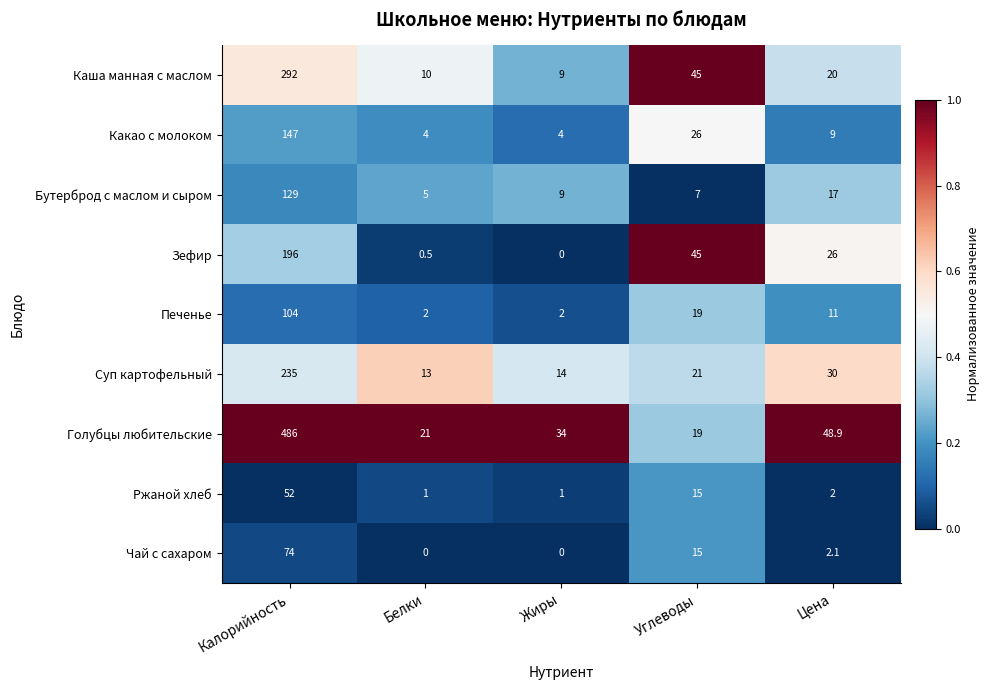

At which category does the chart reach its peak across all series?

Калорийность